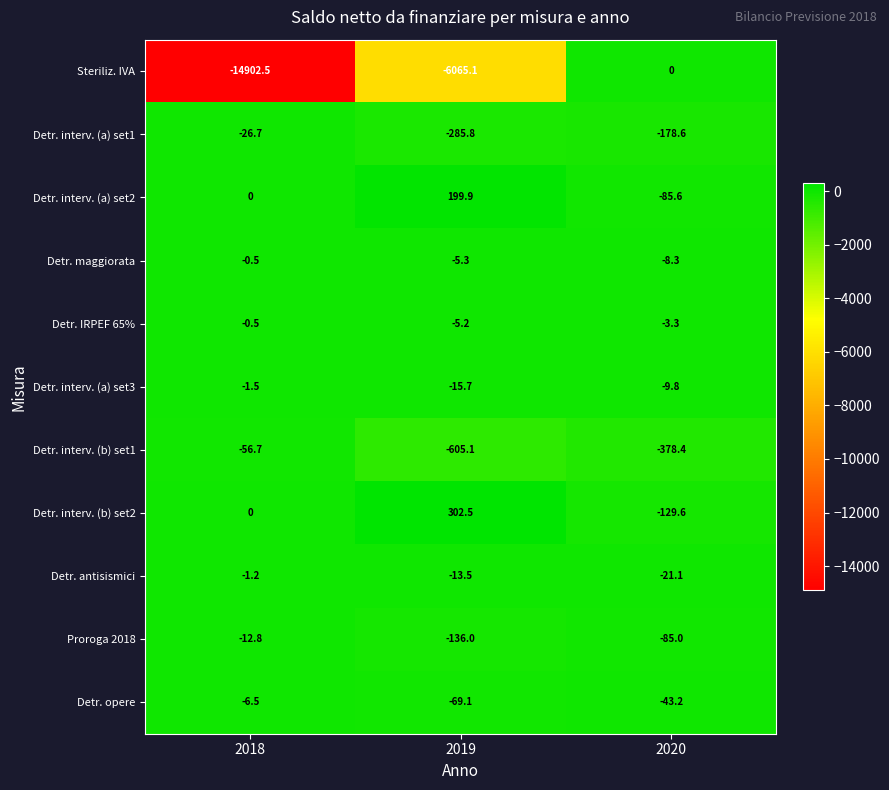

Which category has the lowest value across all series?

2018